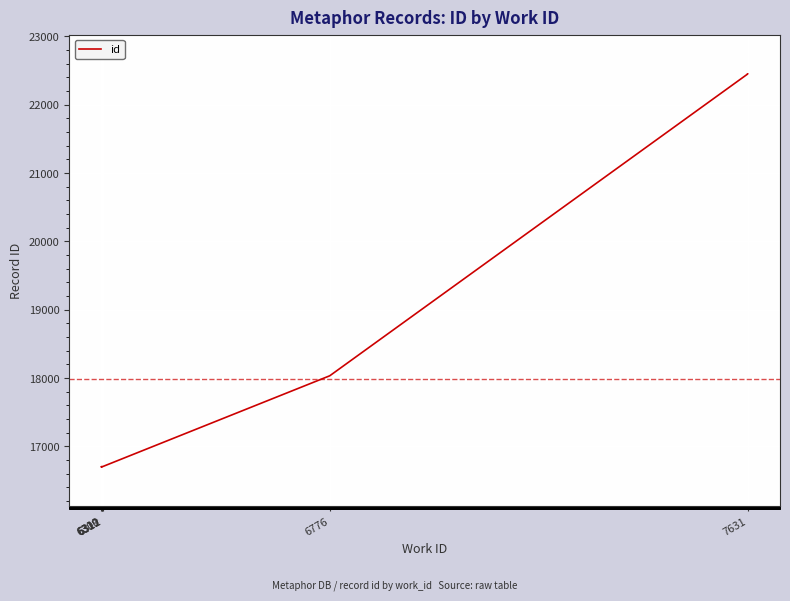

What is the label of the 1st point from the left?

6309